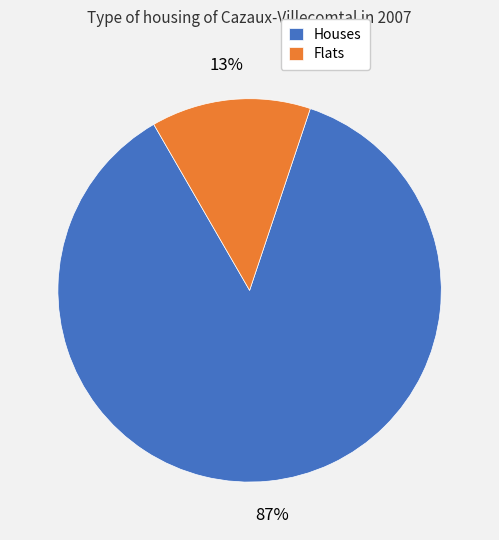

Which slice is the largest?

Houses